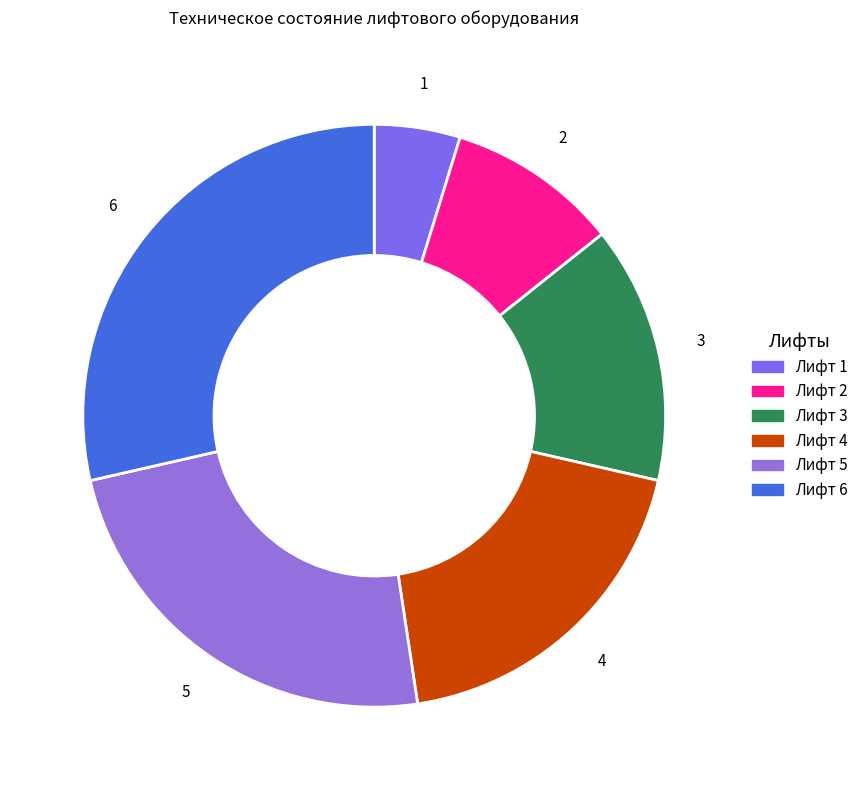

The Лифт 3 slice represents 20% of the pie. True or false?

False